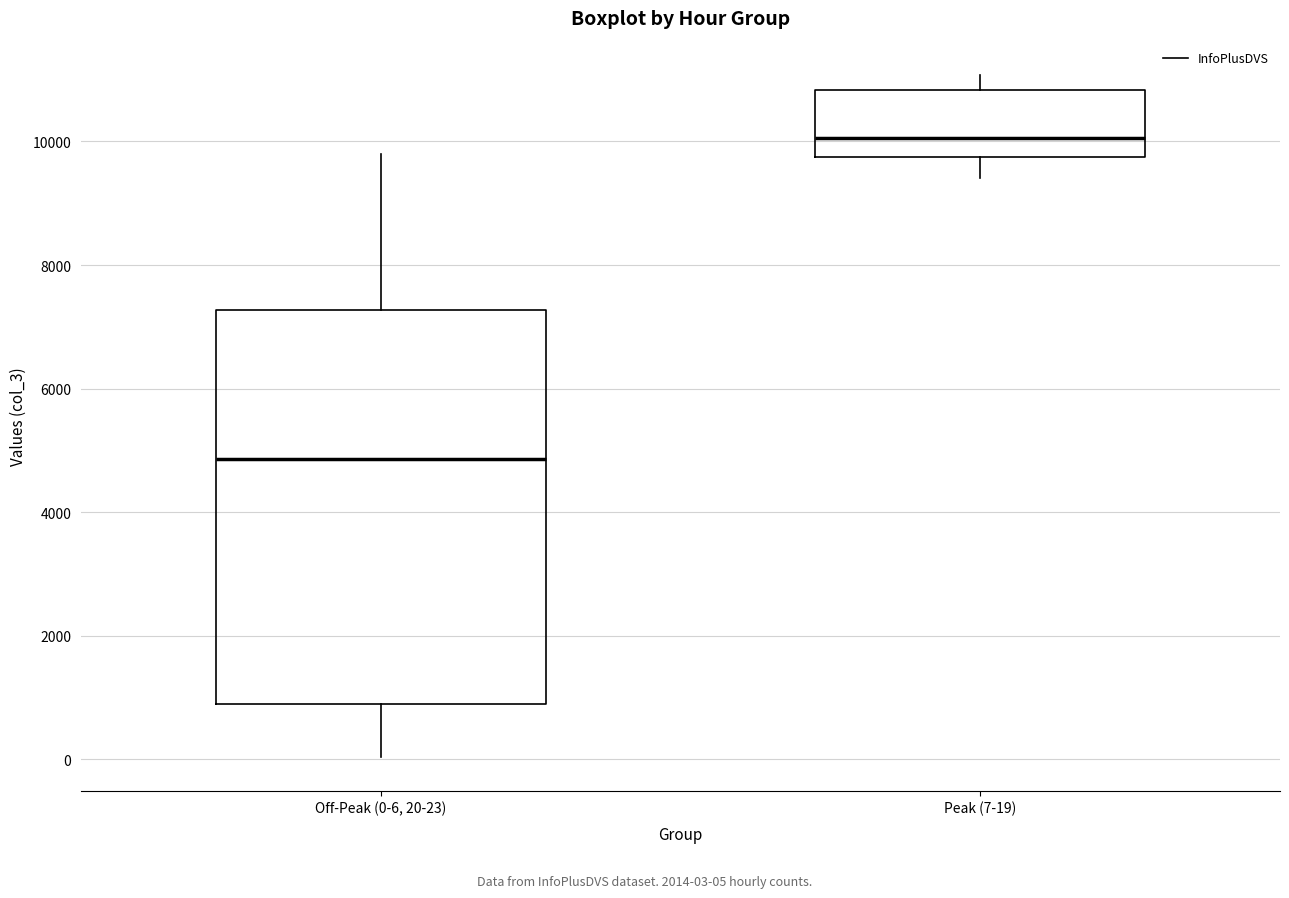

Which box has the highest median line?

Peak (7-19)